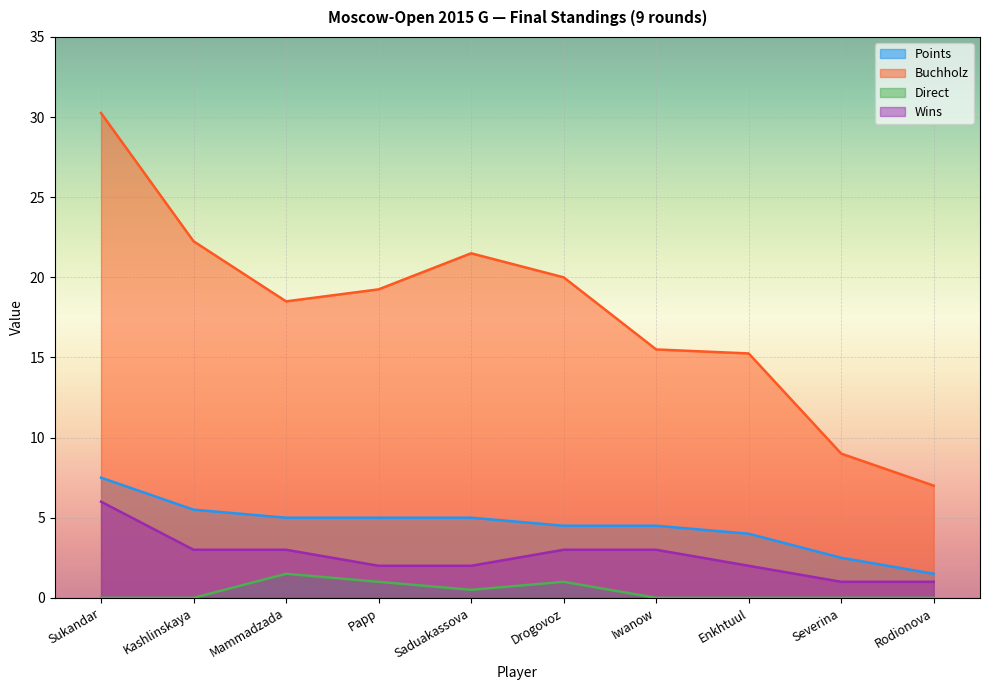

Is it true that Direct equals 0.6 at Drogovoz?

False